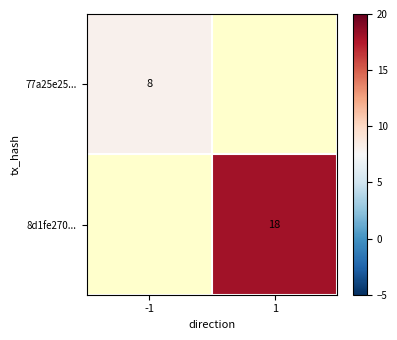

True or false: 77a25e25... has a value of 8 at -1.

True